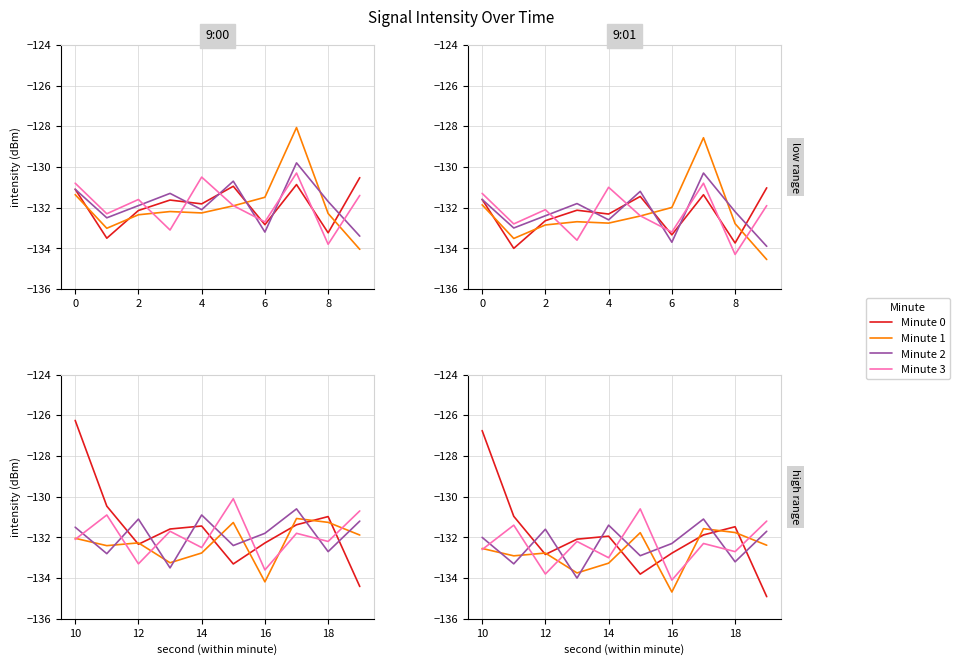

In Minute 0, how many points are lower than both neighbors (excluding endpoints)?

2